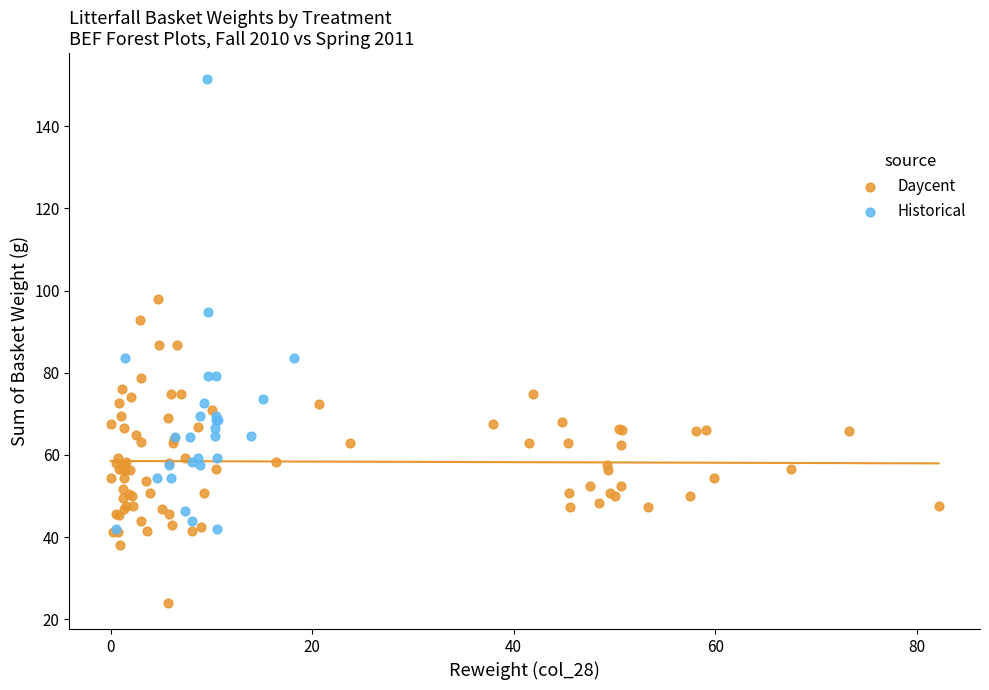

Which series contains the highest Y value?

Historical